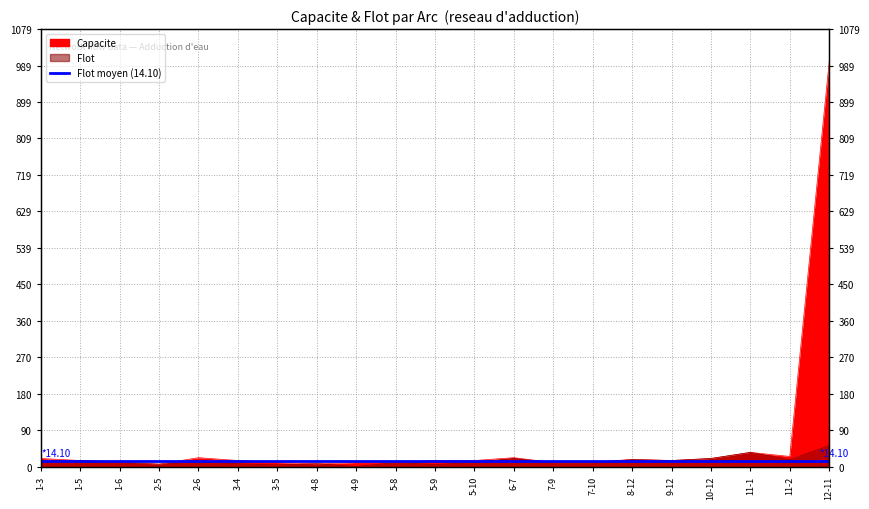

List the labels in order of Capacite value, largest first.

12-11, 11-1, 11-2, 2-6, 6-7, 1-3, 10-12, 8-12, 1-5, 3-4, 5-9, 5-10, 9-12, 1-6, 3-5, 4-9, 5-8, 7-9, 7-10, 4-8, 2-5